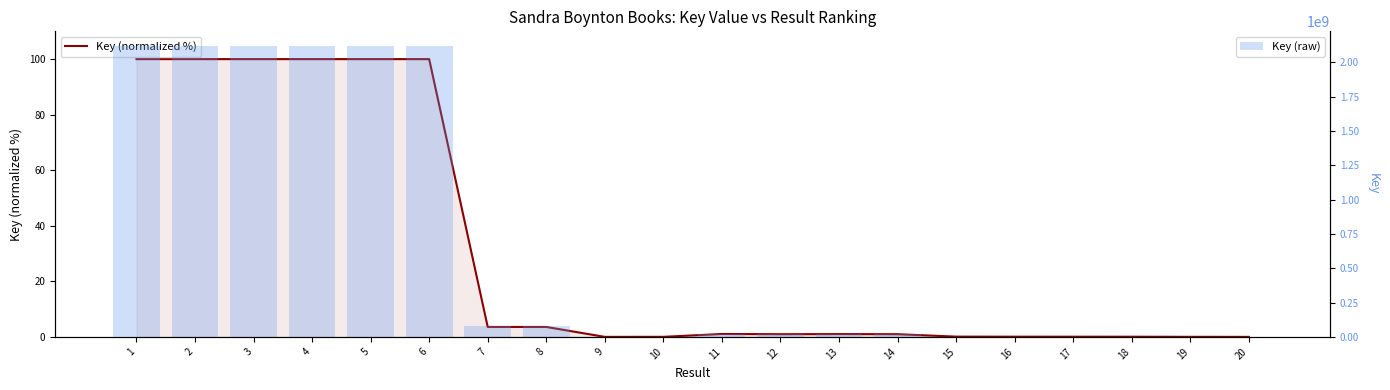

What is the value of the Key (normalized %) bar at the 4th from the left?

100.0